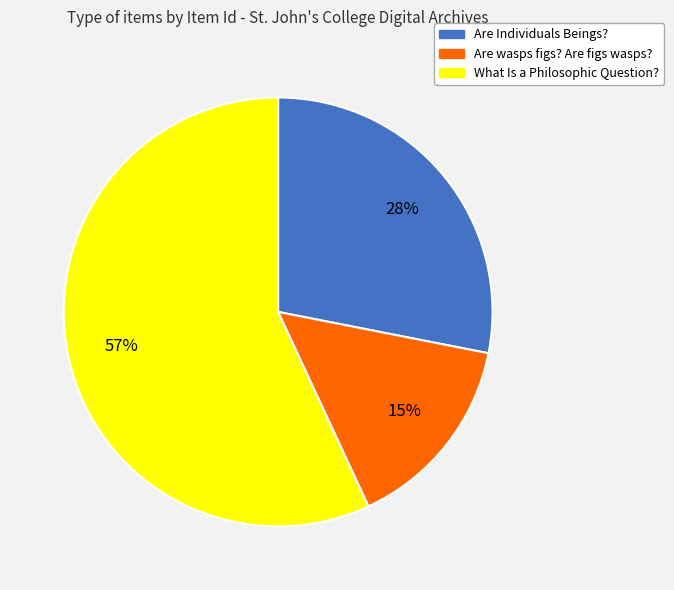

To the nearest percent, what is the difference between the largest and smallest slice percentages?

42%